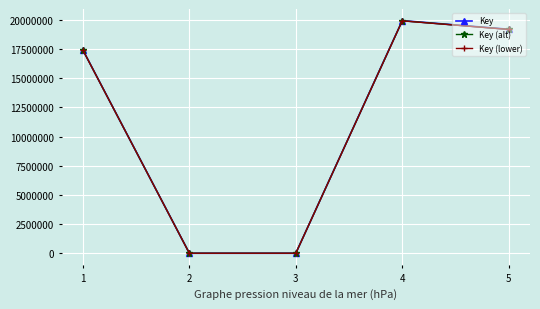

How many lines are shown in the chart?

3